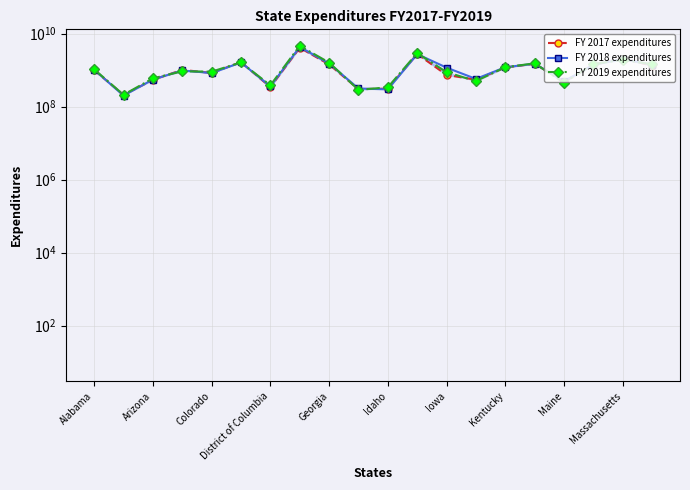

Reading right to left, list all the values displayed in this chart.

FY 2017 expenditures: 1321188686	2074254168	1388933922	480616040	1487892453	1182054859	545864561	737744315	2762068970	309696043	301868470	1433405637	4099956572	341775473	1652589464	834562410	1014917292	541963326	208115329	1001693879
FY 2018 expenditures: 1394240901	2020407726	1395419231	498142912	1498031092	1195979858	574088480	1169261329	2742139873	295976962	314013399	1513915646	4284466306	356225529	1620446209	829110824	979225237	552306118	200195418	1019064970
FY 2019 expenditures: 1446700584	1910548911	1467105797	452945771	1530878052	1197463320	501021325	877751801	2921455788	337741784	288069528	1608597841	4616521232	383267771	1622691315	905863772	926645589	594168318	210791304	1051771593